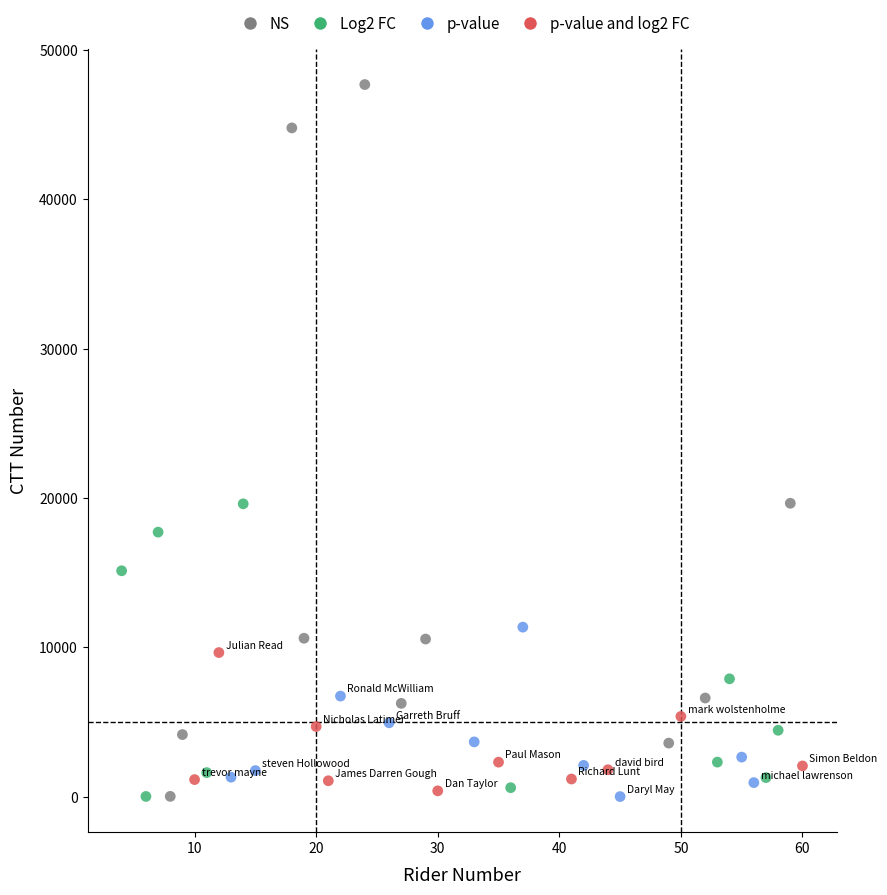

Which series has the widest spread of Y values?

NS